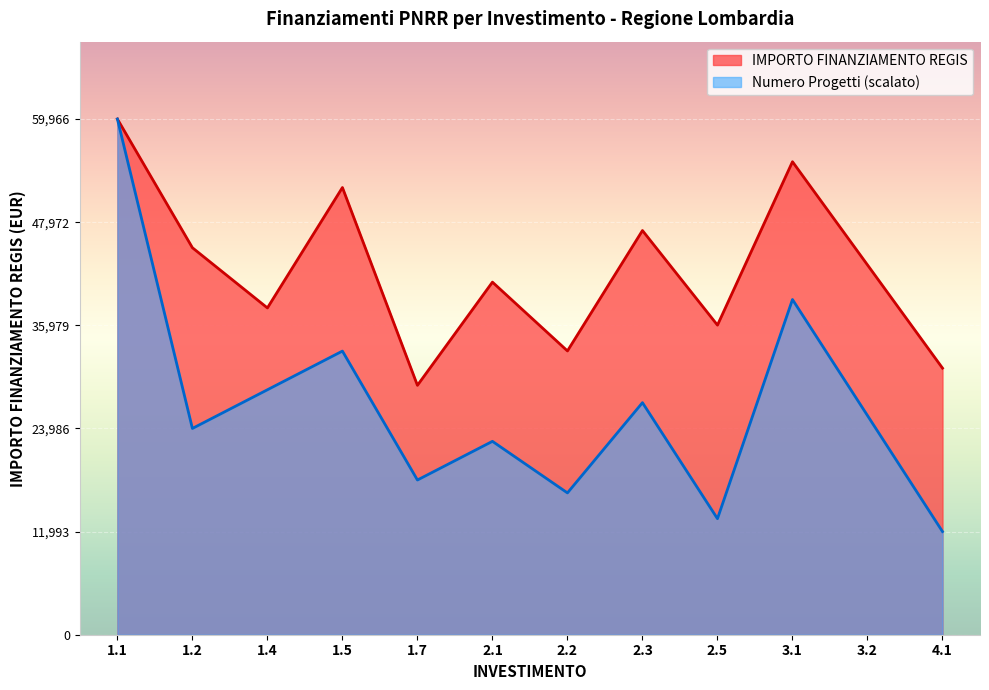

True or false: IMPORTO FINANZIAMENTO REGIS and INVESTIMENTO intersect in this chart.

False